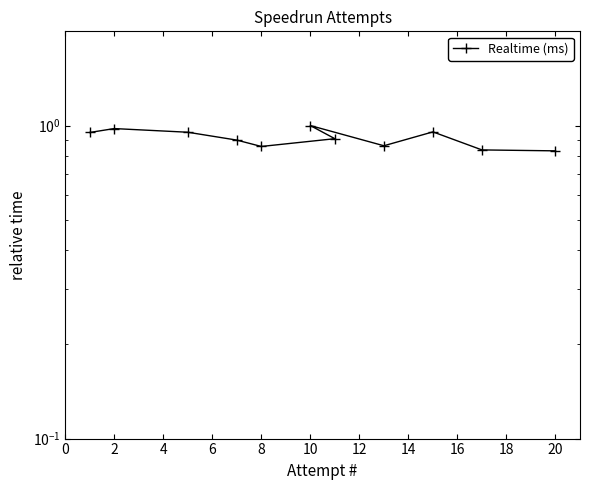

What is the ratio of the value at 20 to the value at 10?

0.8